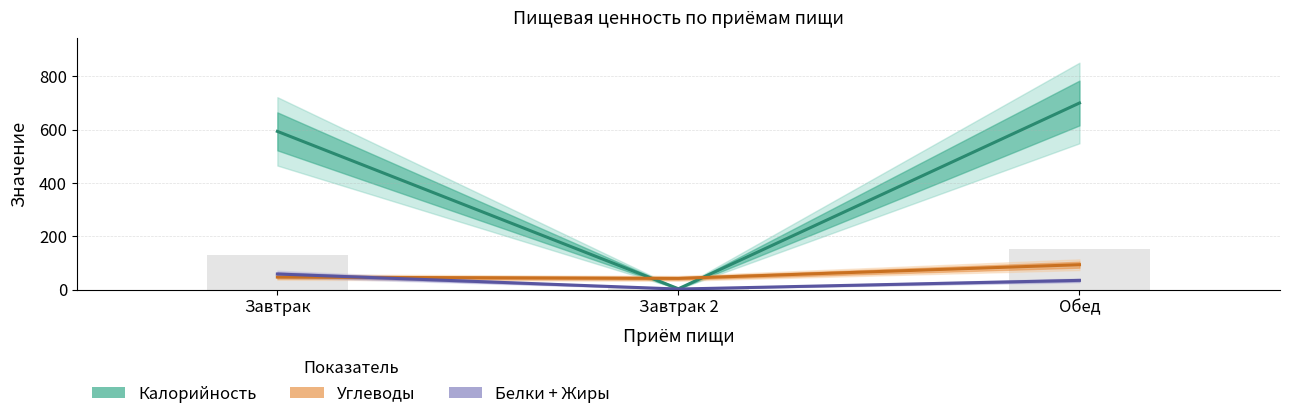

Which series has the largest range (max minus min)?

Калорийность